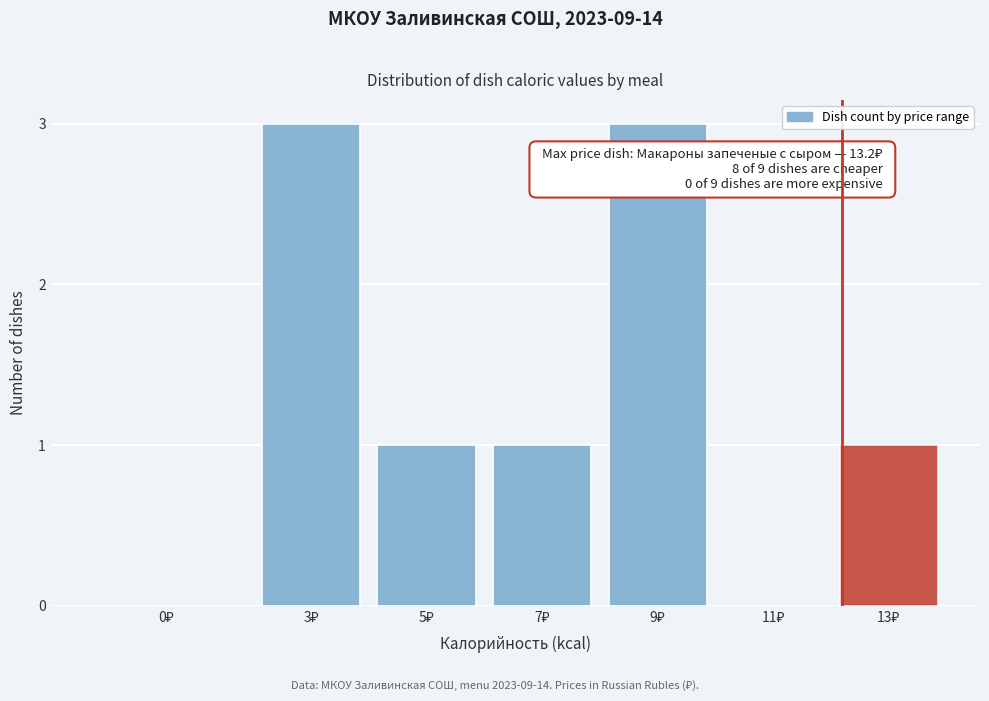

What is the sum of all values?

9